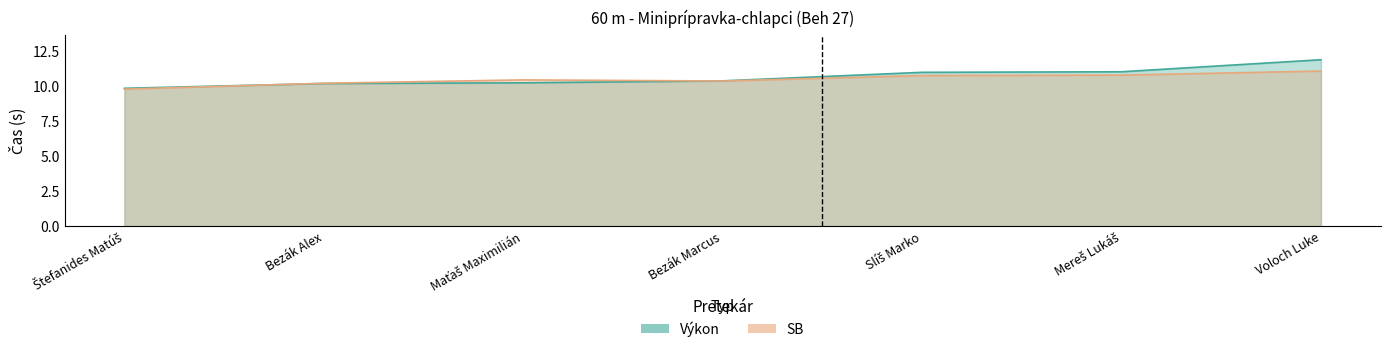

Which category has the lowest value across all series?

Štefanides Matúš